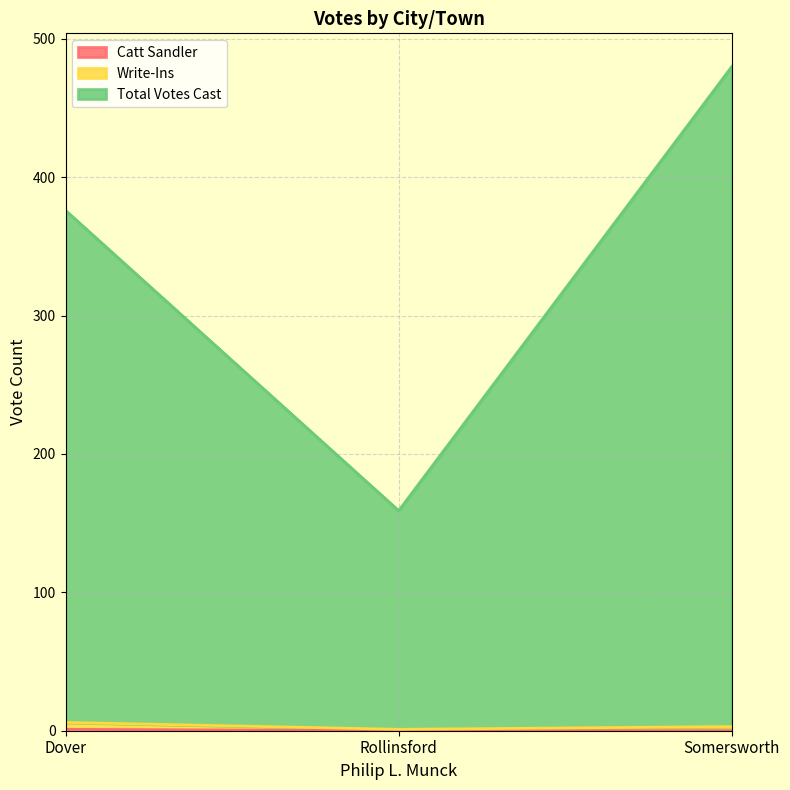

How many lines are shown in the chart?

3